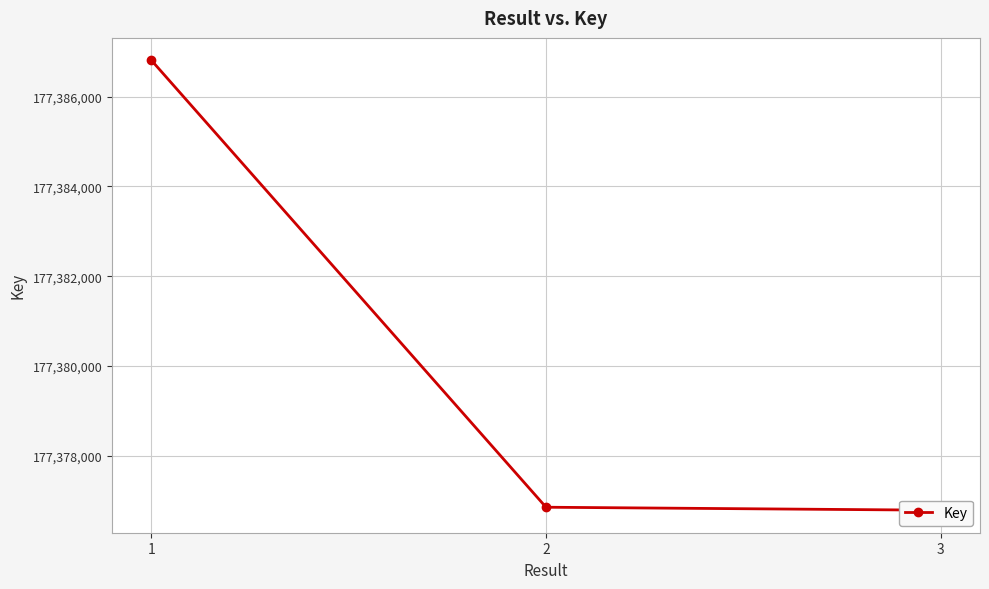

List the labels in order of value, smallest first.

3, 2, 1